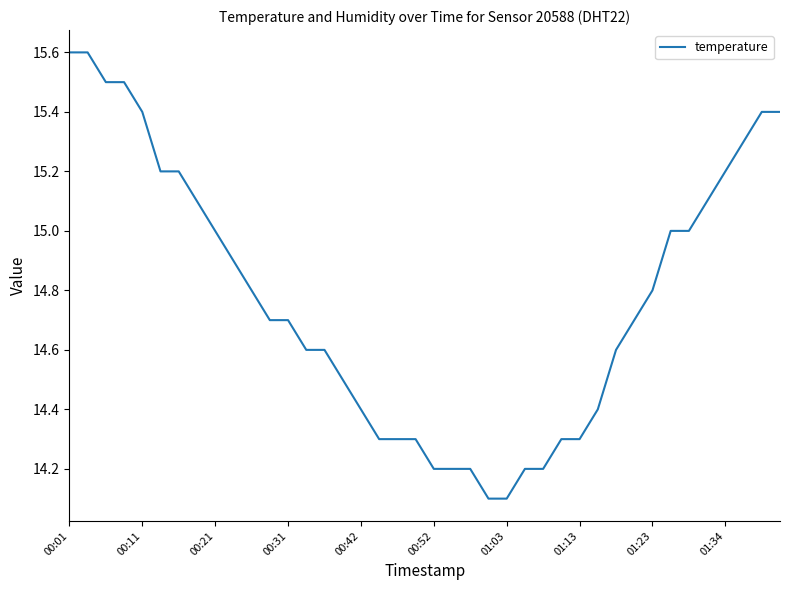

Reading left to right, list all the values displayed in this chart.

15.6	15.6	15.5	15.5	15.4	15.2	15.2	15.1	15.0	14.9	14.8	14.7	14.7	14.6	14.6	14.5	14.4	14.3	14.3	14.3	14.2	14.2	14.2	14.1	14.1	14.2	14.2	14.3	14.3	14.4	14.6	14.7	14.8	15.0	15.0	15.1	15.2	15.3	15.4	15.4